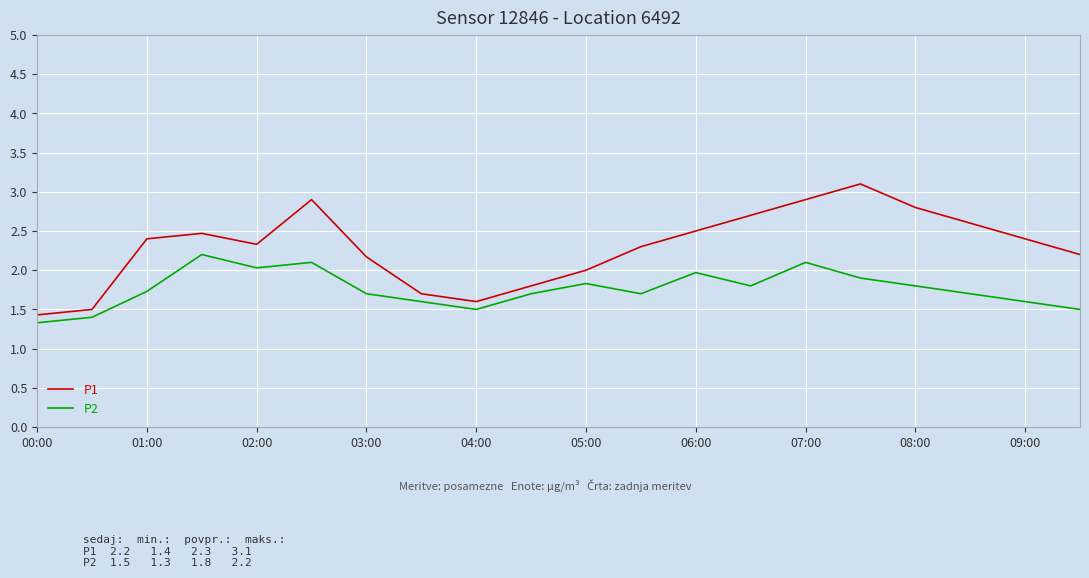

List the series in order of their peak value, lowest first.

P2, P1